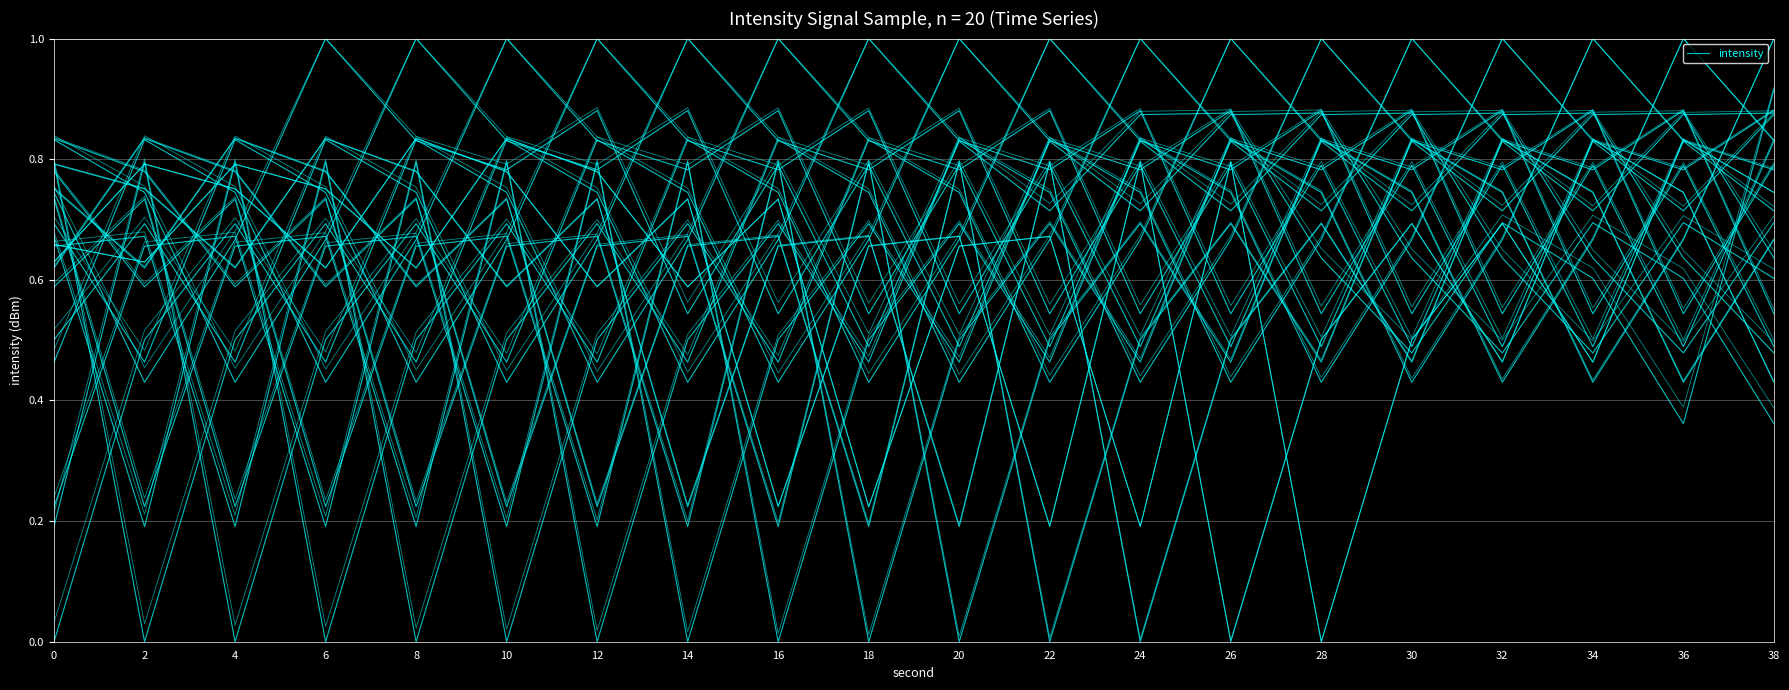

Reading left to right, extract all data points from this chart.

0=0.7	2=0.6	4=0.8	6=0.8	8=0.6	10=0.8	12=0.8	14=0.6	16=0.7	18=0.2	20=0.7	22=0.7	24=0.2	26=0.8	28=0.0	30=0.5	32=0.7	34=0.5	36=0.8	38=0.7